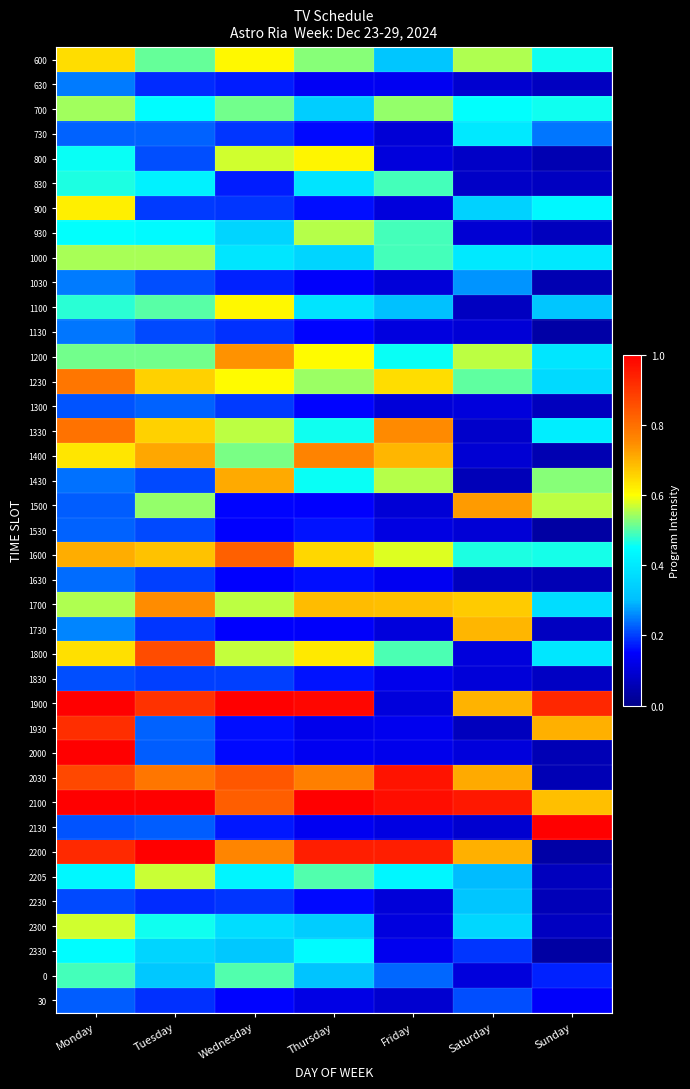

Between Thursday and Sunday, which series saw the biggest shift?

2200